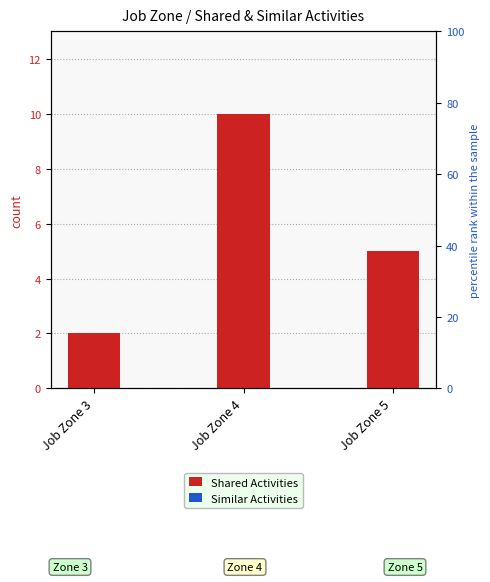

What is the approximate value of Shared Activities at Job Zone 3?

2